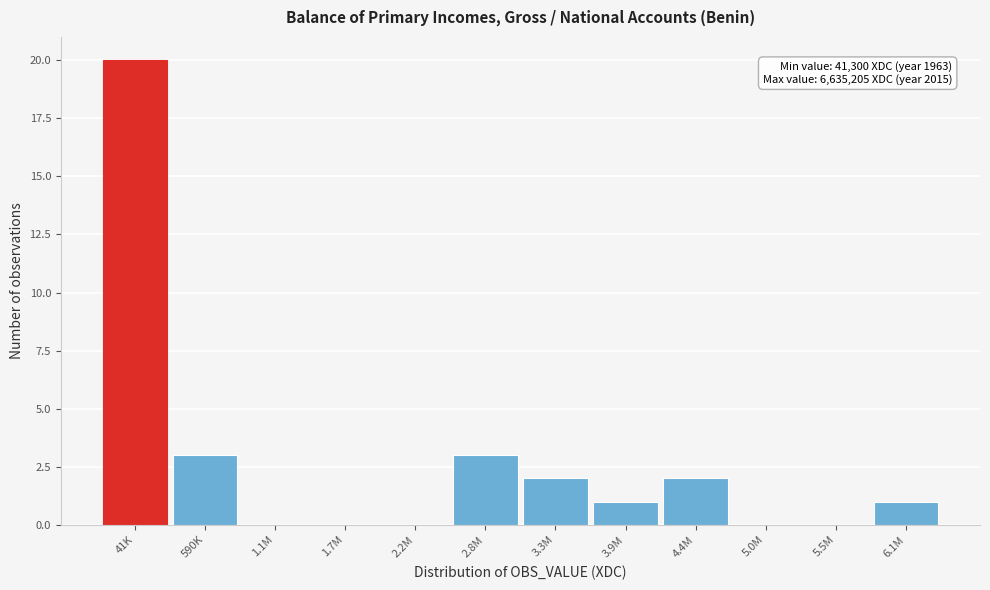

Reading right to left, list all the values displayed in this chart.

6.1M=1	5.5M=0	5.0M=0	4.4M=2	3.9M=1	3.3M=2	2.8M=3	2.2M=0	1.7M=0	1.1M=0	590K=3	41K=20